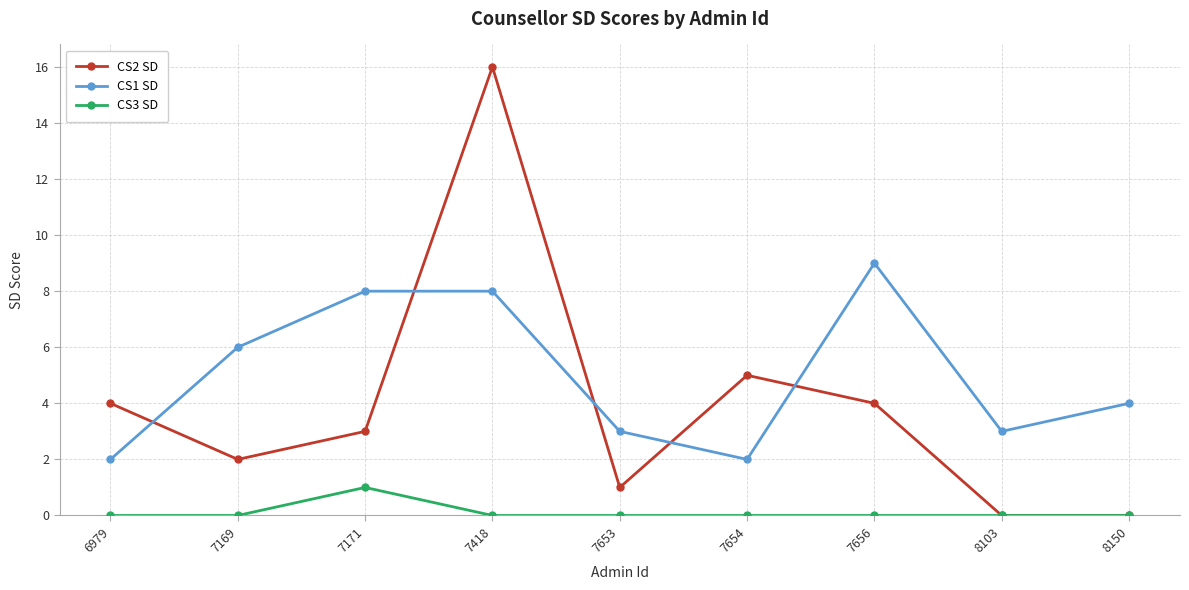

Rank the series by their average value, from lowest to highest.

CS3 SD, CS2 SD, CS1 SD